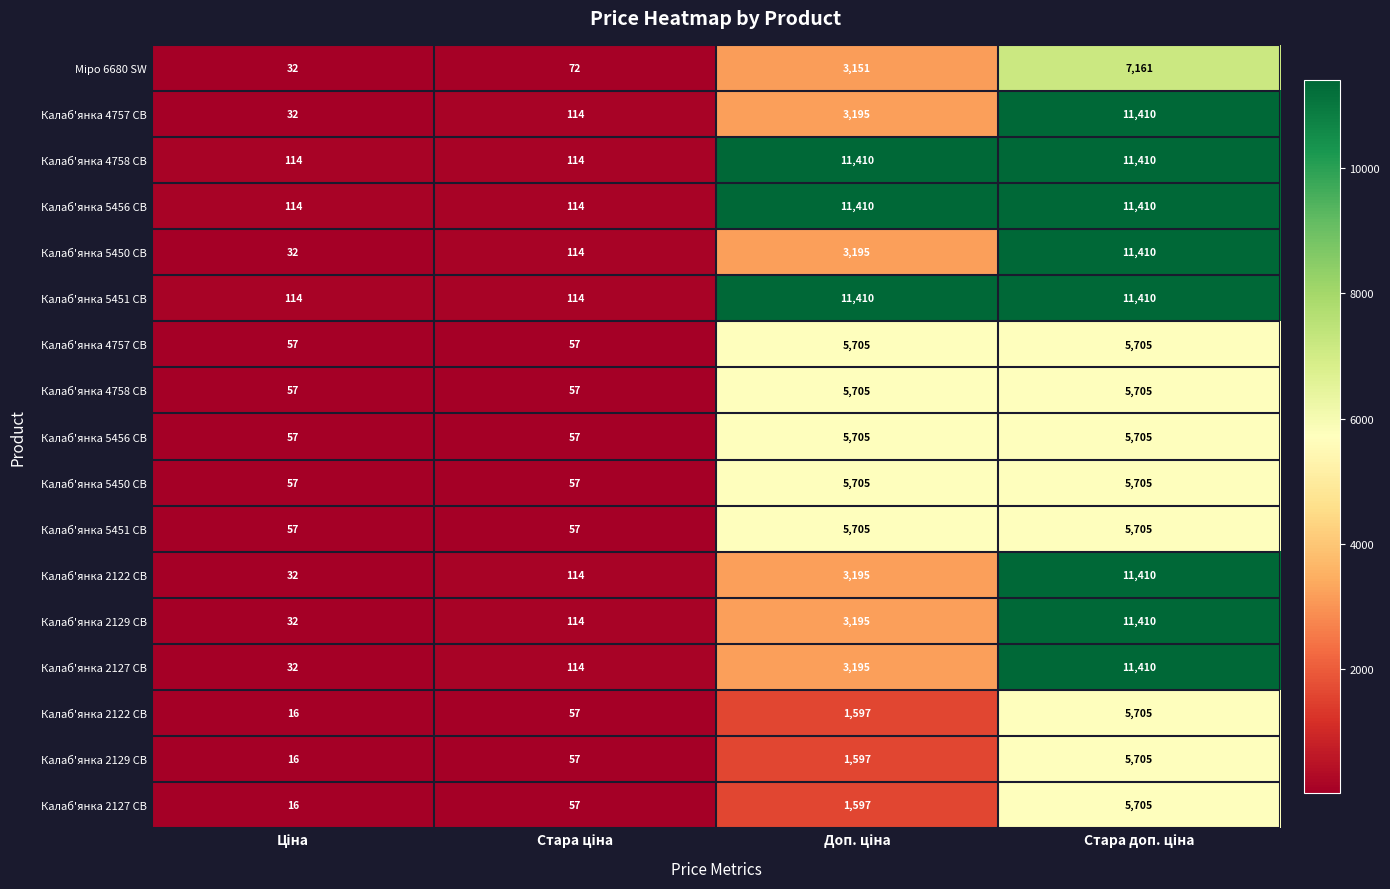

What is the greatest value displayed?

11410.0